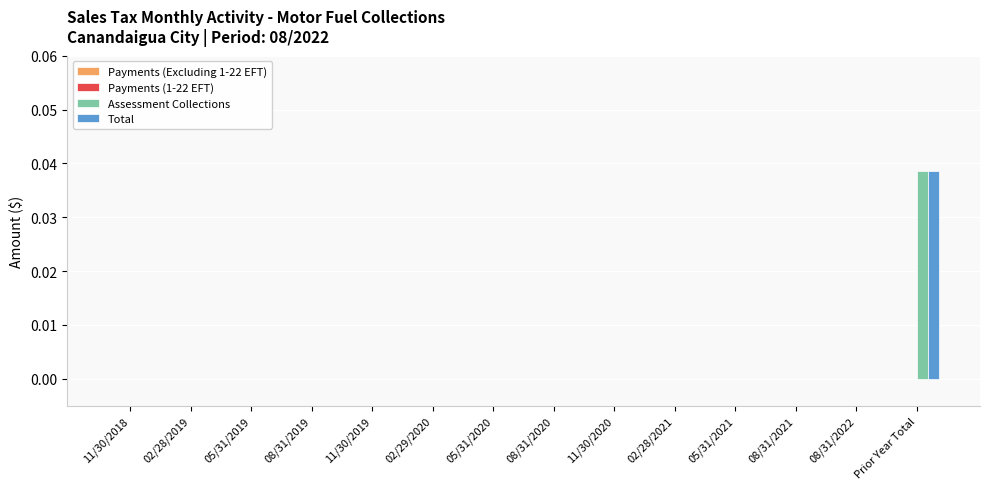

Is it true that Assessment Collections equals 0.0 at 02/28/2019?

True